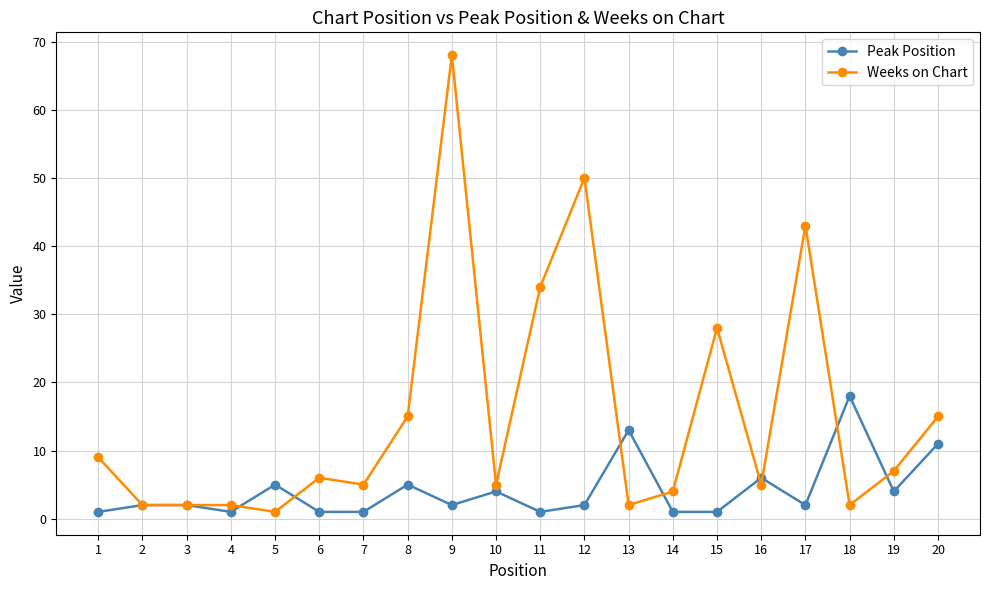

True or false: Weeks on Chart has more than 2 points higher than both neighbors.

True